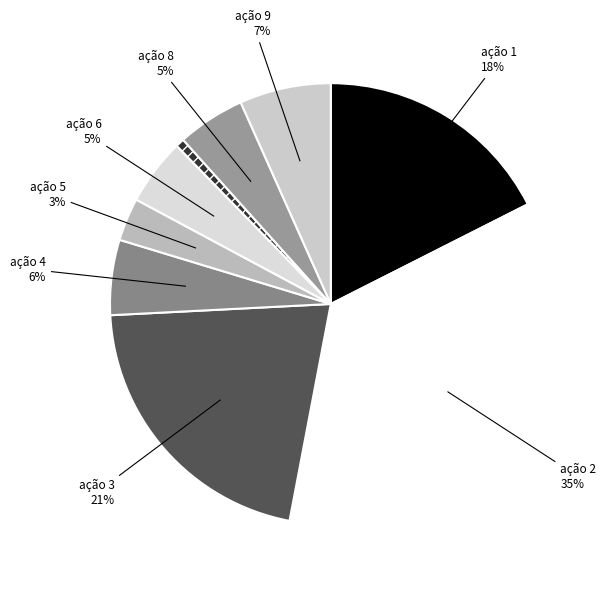

Is there any slice that represents more than half of the pie?

No